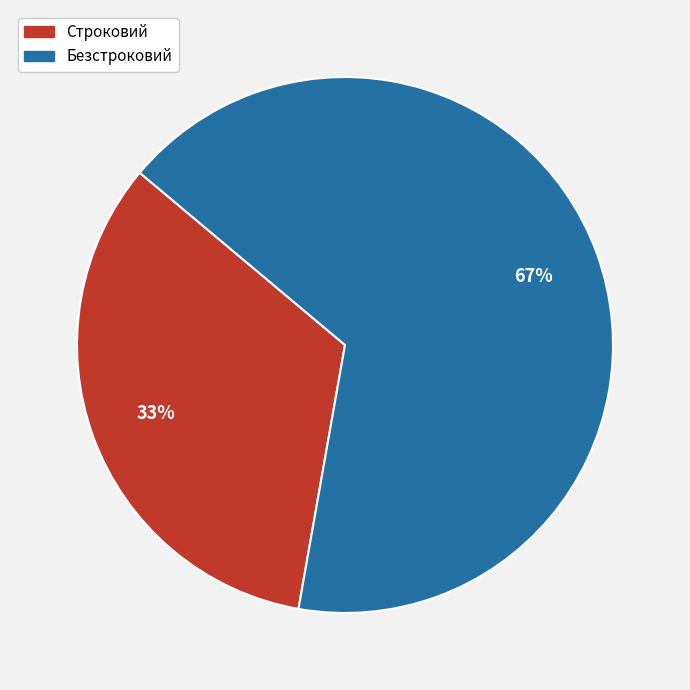

Rank the categories by value from highest to lowest.

Безстроковий, Строковий